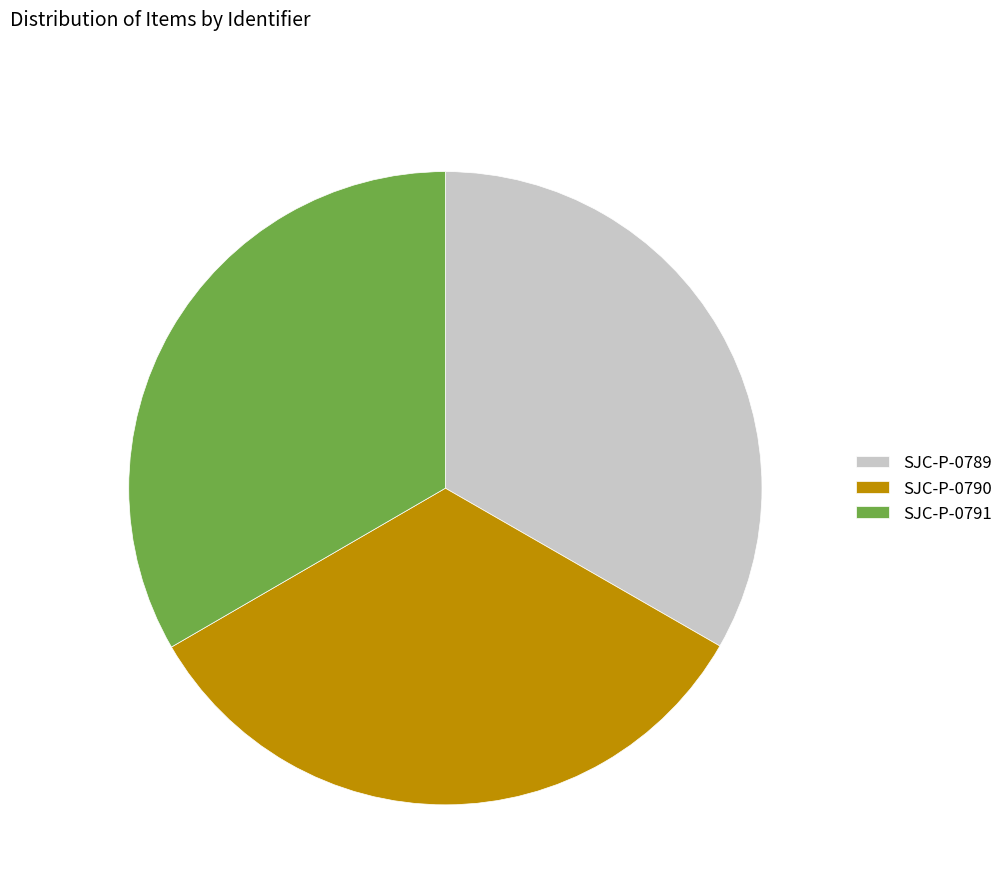

Is SJC-P-0790 the majority of the pie?

No